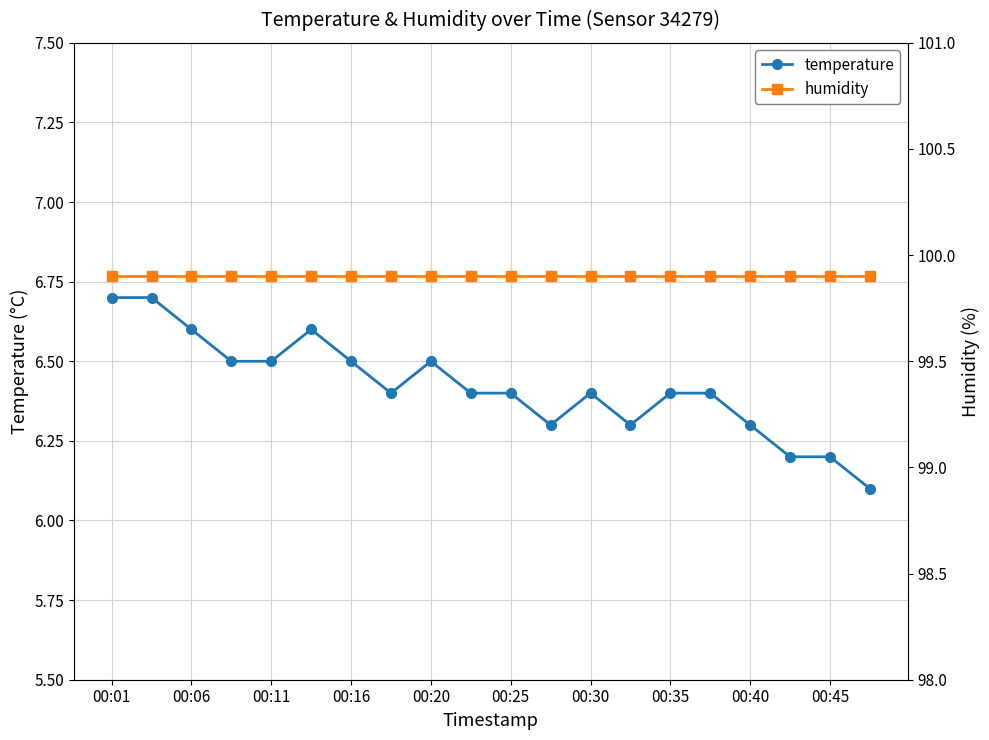

True or false: humidity has more than 2 points higher than both neighbors.

False